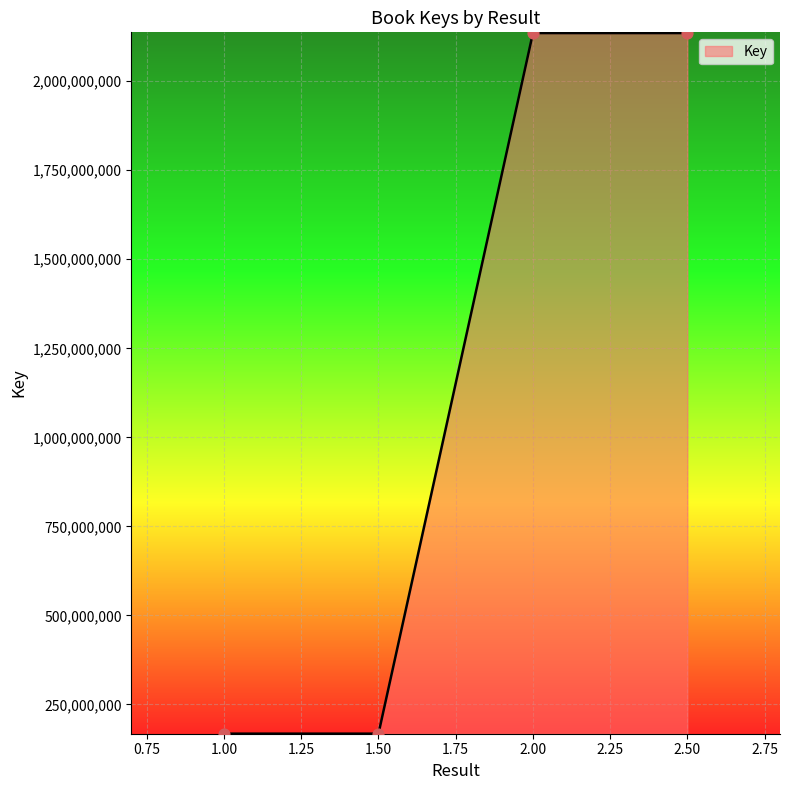

What is the ratio of the value at 1.50 to the value at 1.00?

1.0